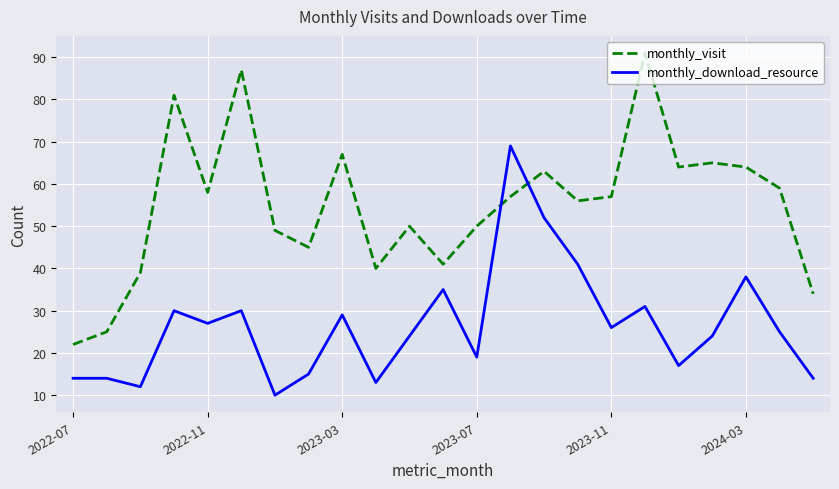

What is the highest value of the monthly_download_resource series?

69